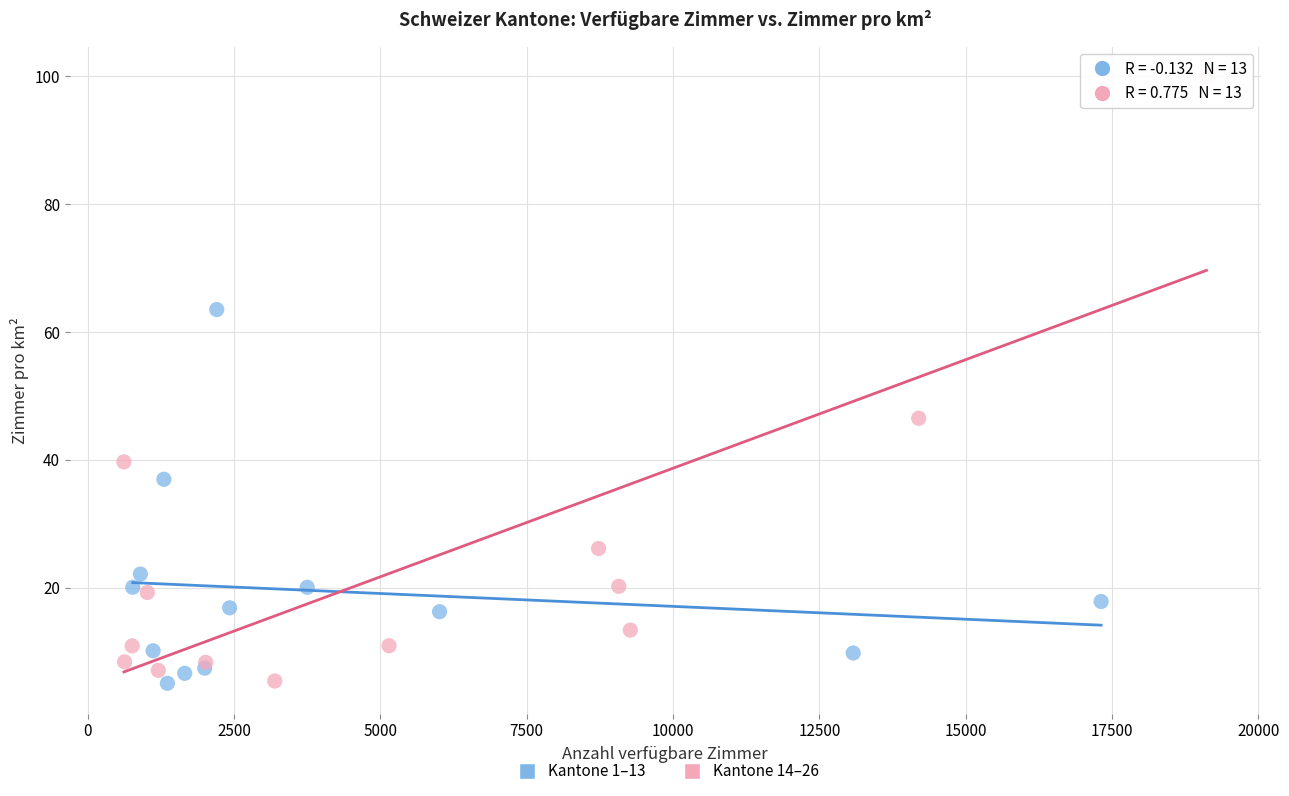

Which series has the largest Y range (max minus min)?

Kantone 14–26